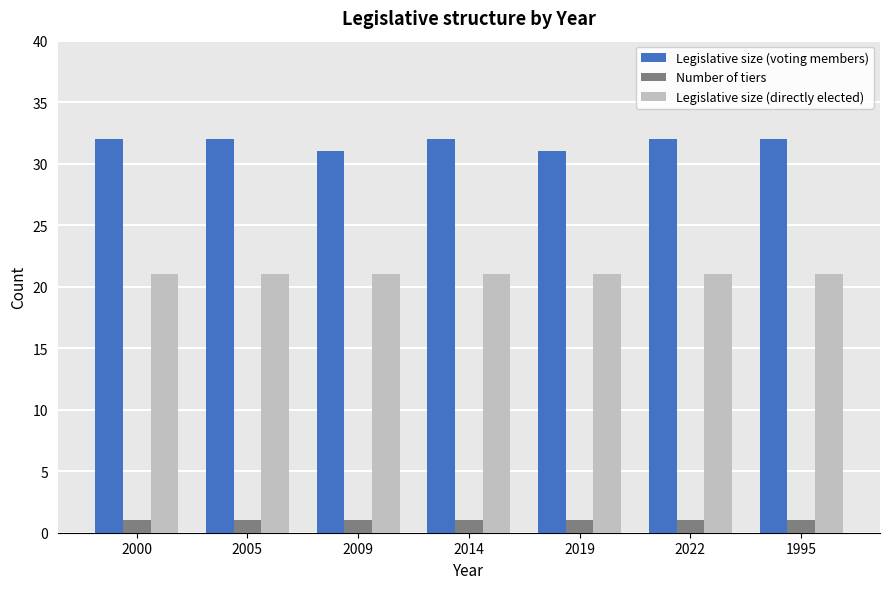

At how many categories does at least one series exceed 26?

7